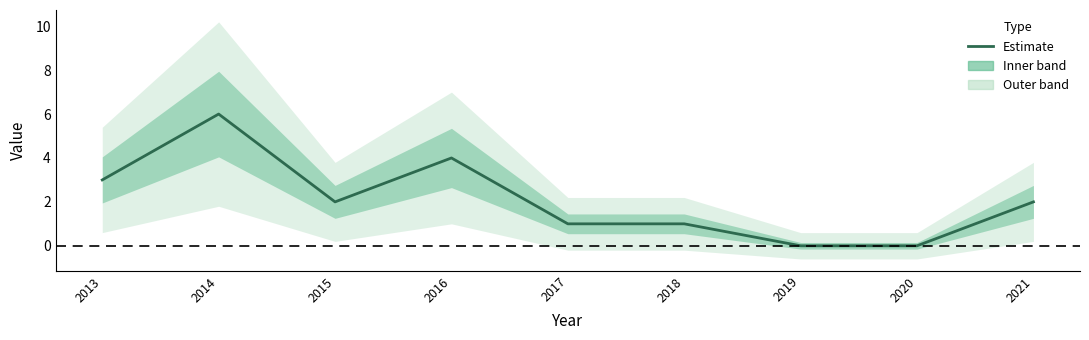

True or false: the data has more than 2 interior local peaks.

False